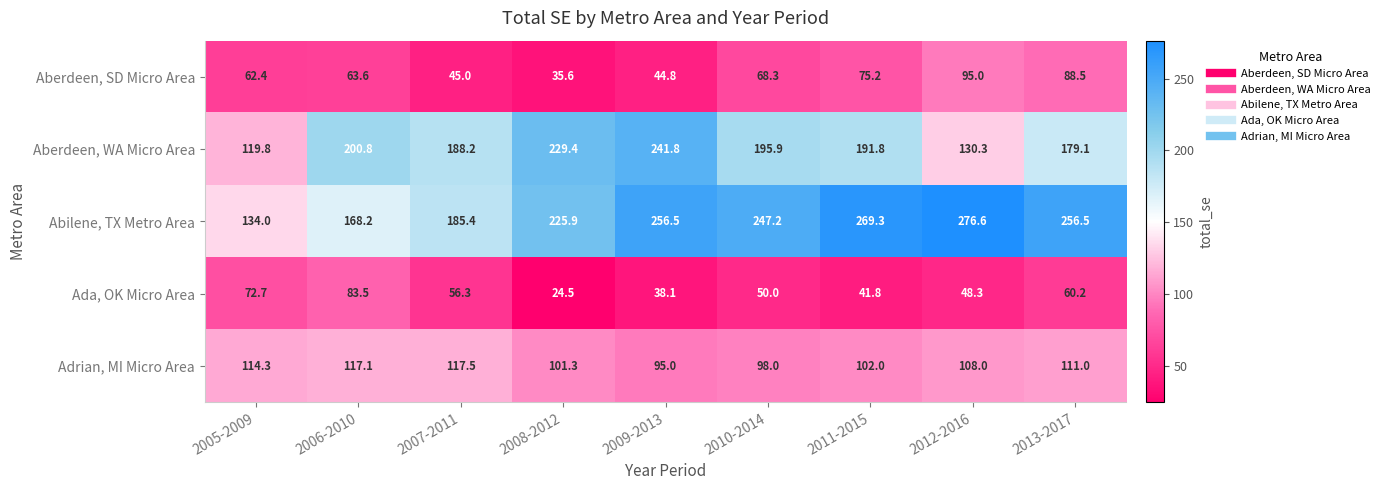

At how many categories does at least one series exceed 207?

6